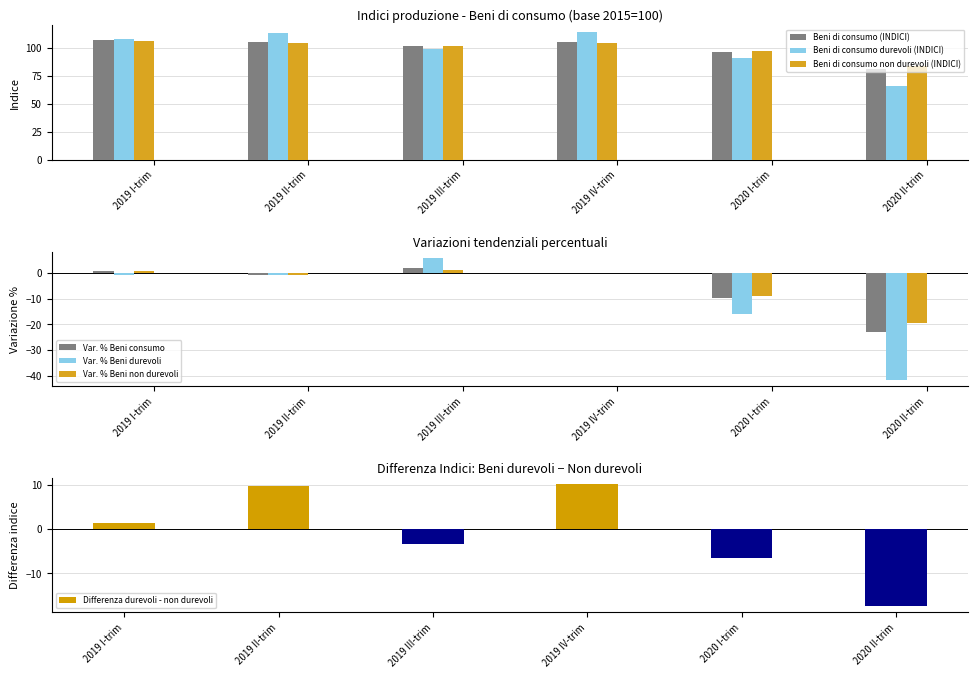

How many data points in Var. % Beni non durevoli are above 0?

3